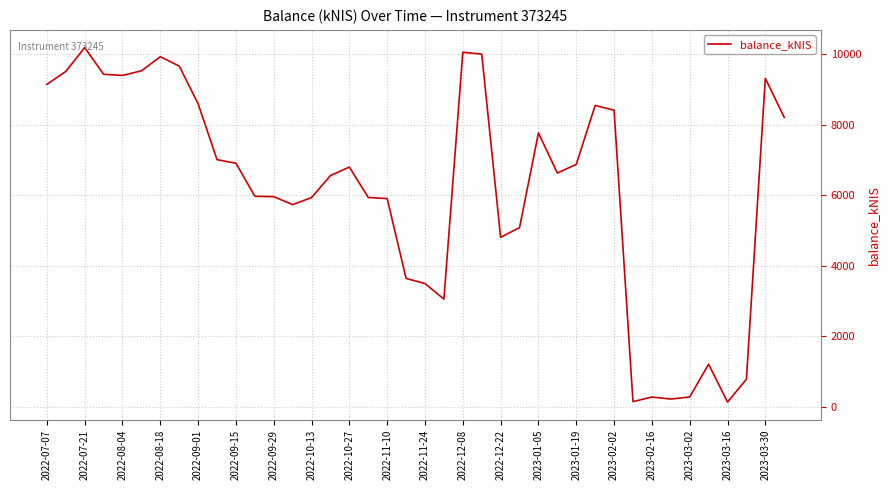

What is the minimum value shown in the chart?

131.6